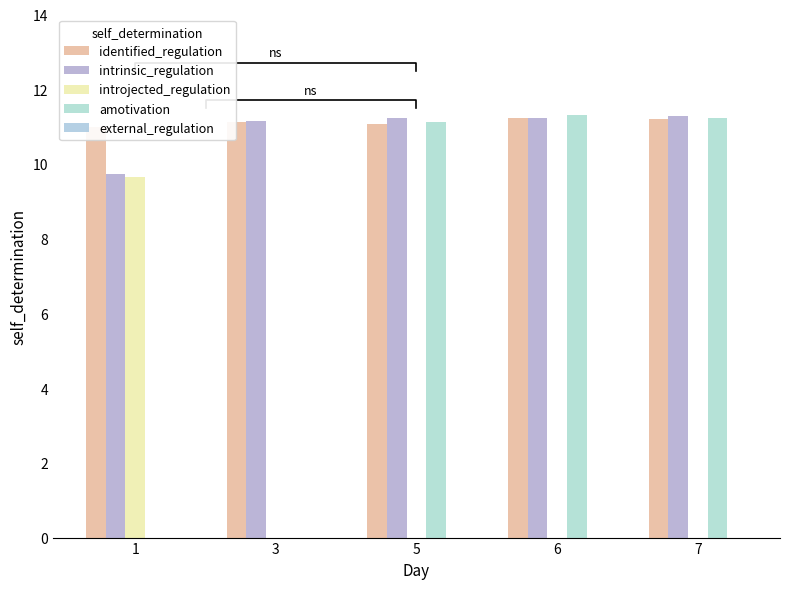

Is it true that identified_regulation equals 4.6 at 5?

False